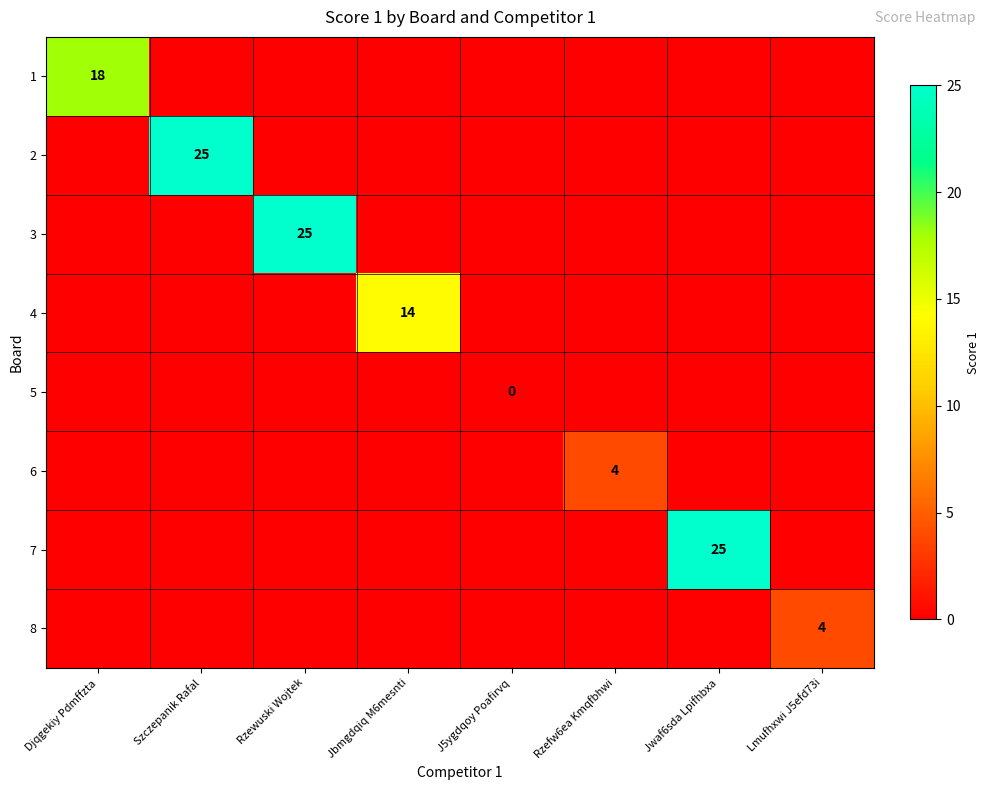

Is it true that 7 equals 11 at Lmufhxwi J5efd73i?

False